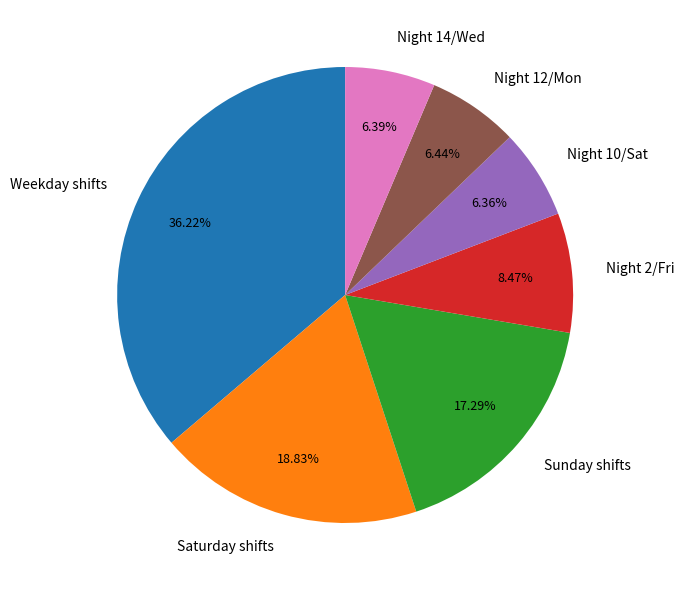

What is the largest slice in the pie chart?

Weekday shifts